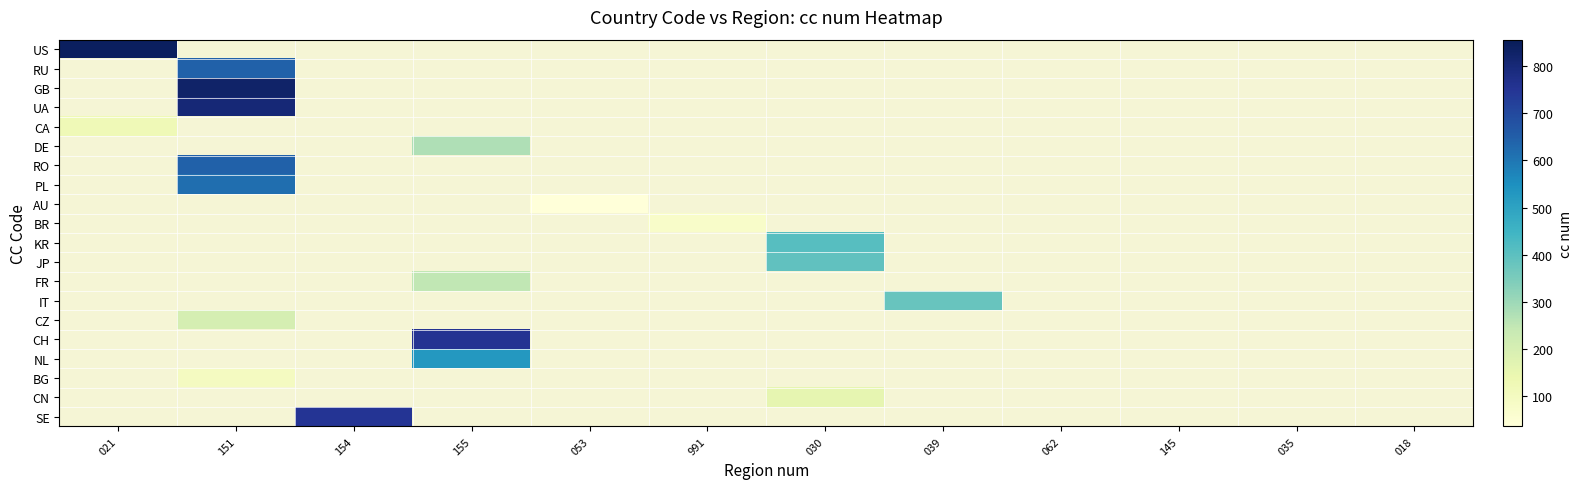

Is the value of PL at 145 greater than the value of IT at 018?

No